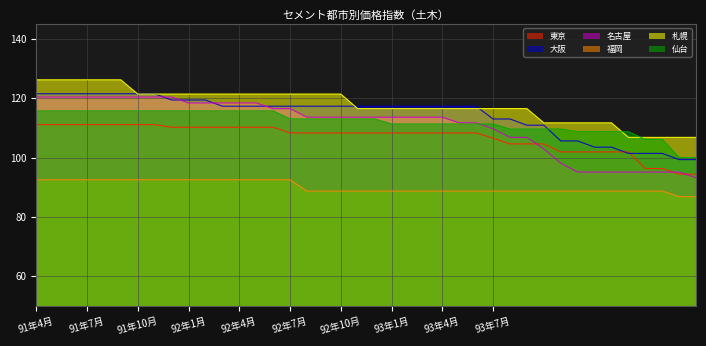

Rank the series at 33 from lowest to highest value.

福岡, 名古屋, 東京, 大阪, 仙台, 札幌